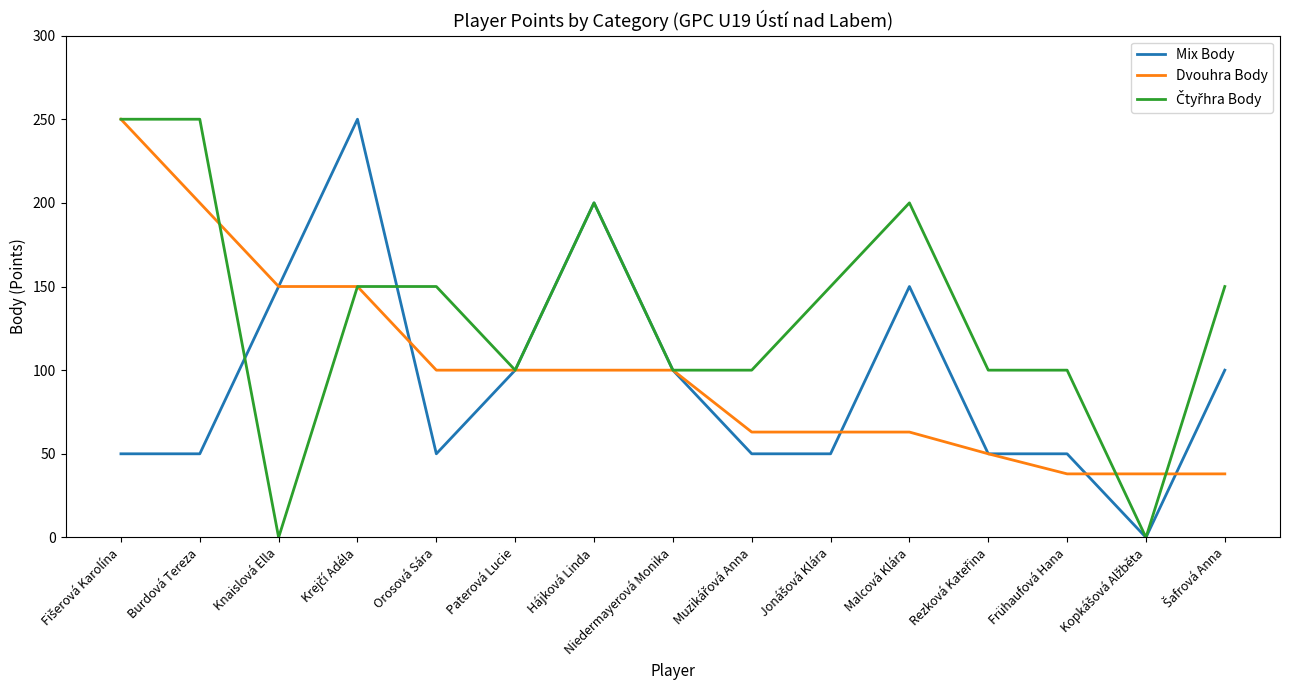

What is the total value across all series at Knaislová Ella?

300